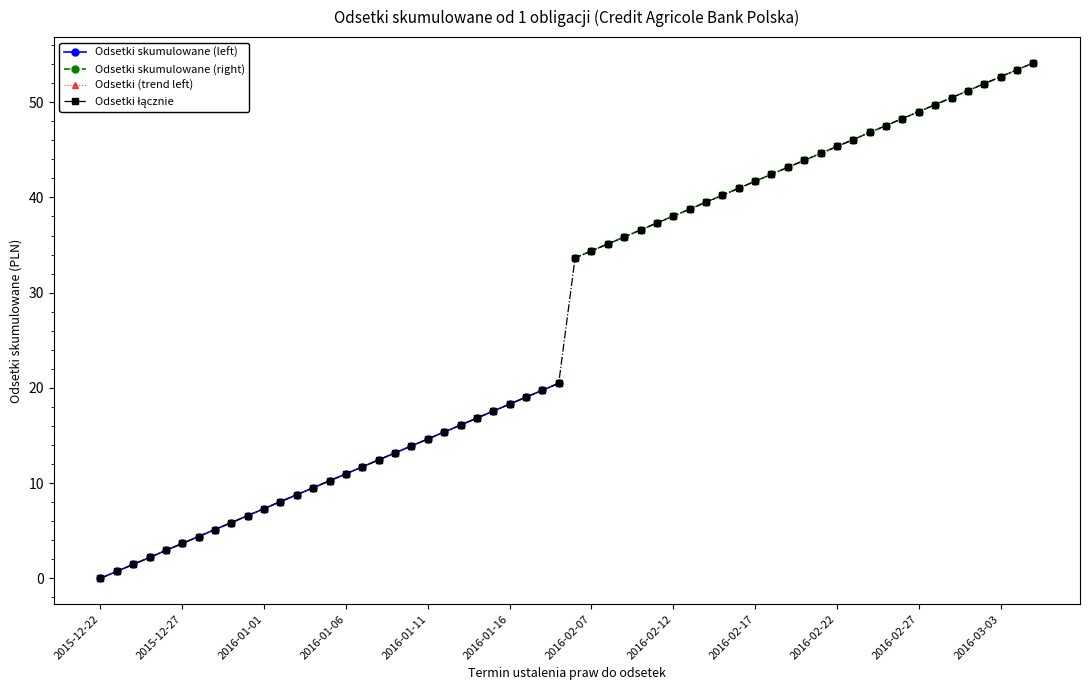

What is the average value of the Odsetki skumulowane (left) series?

10.2